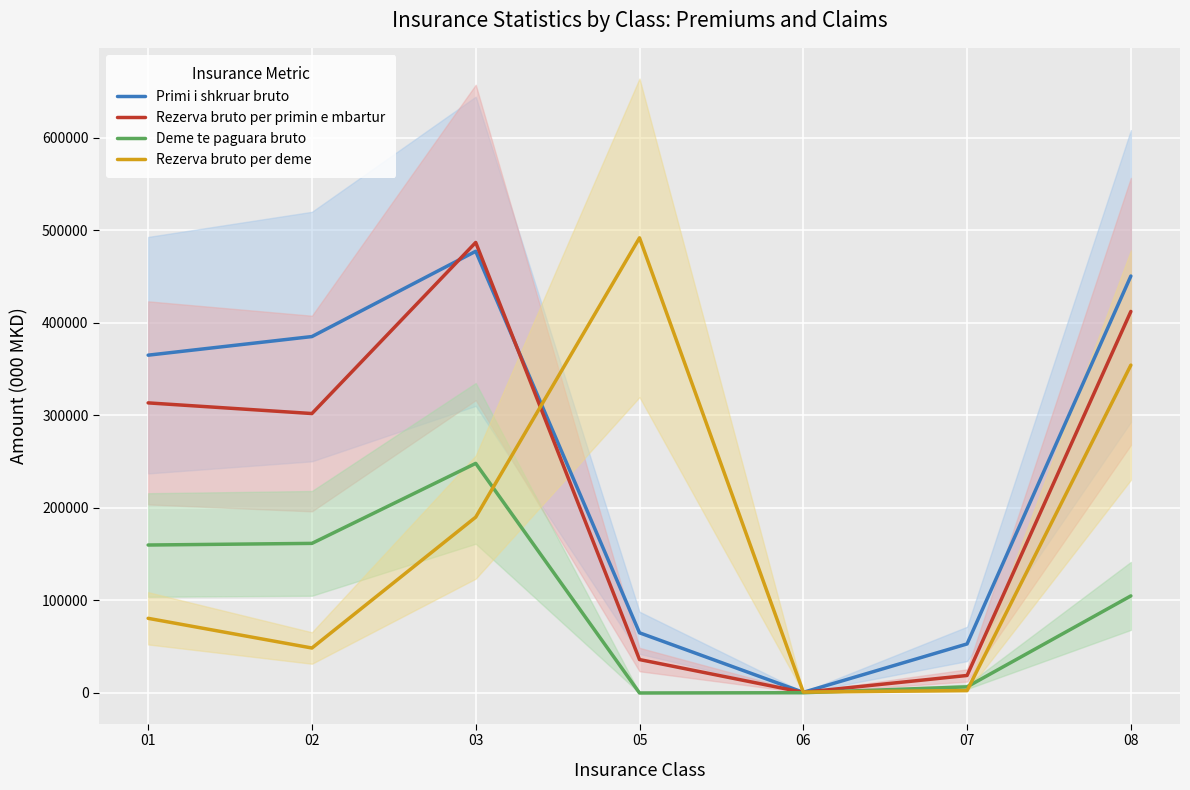

At 05, list the series in order from smallest to largest.

Deme te paguara bruto, Rezerva bruto per primin e mbartur, Primi i shkruar bruto, Rezerva bruto per deme